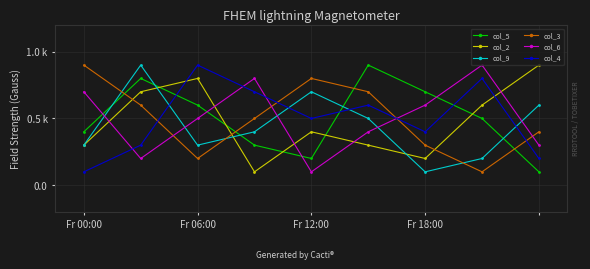

What are all the series names shown in the legend?

col_5, col_2, col_9, col_3, col_6, col_4